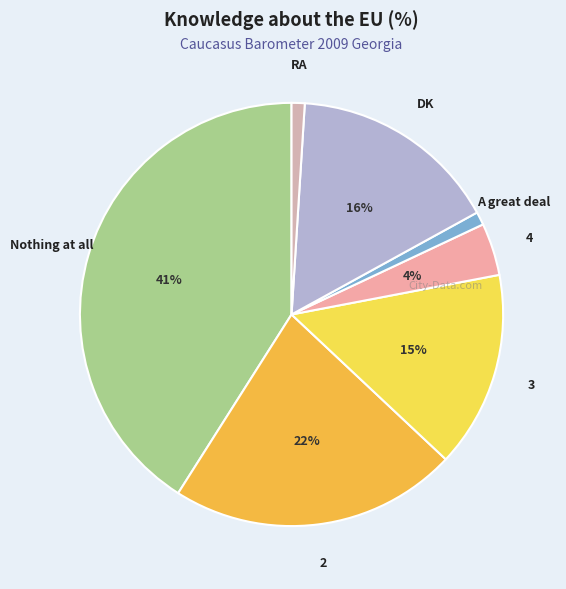

How many segments does this pie chart have?

7